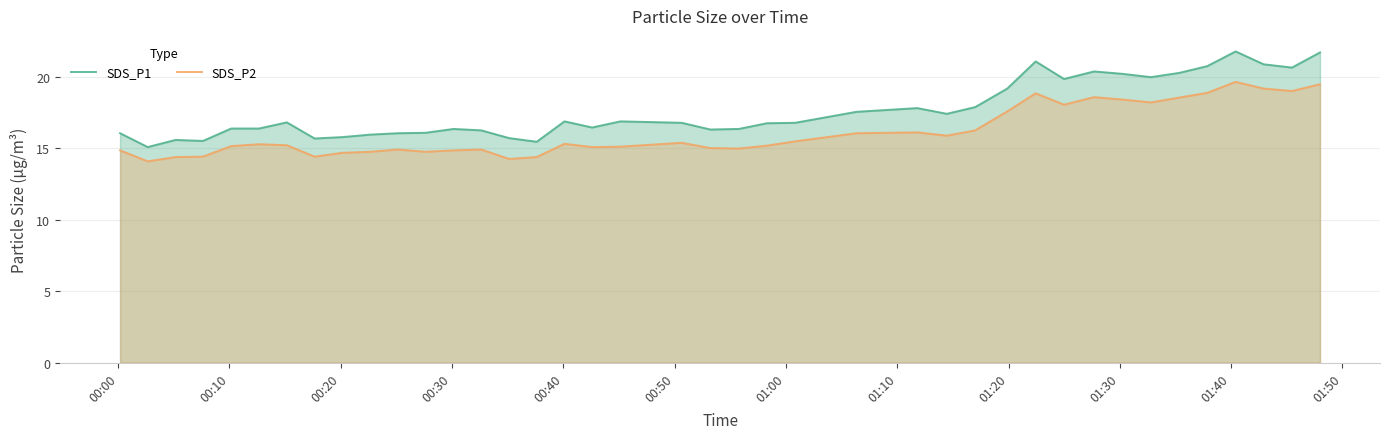

Which series has the largest range (max minus min)?

SDS_P1